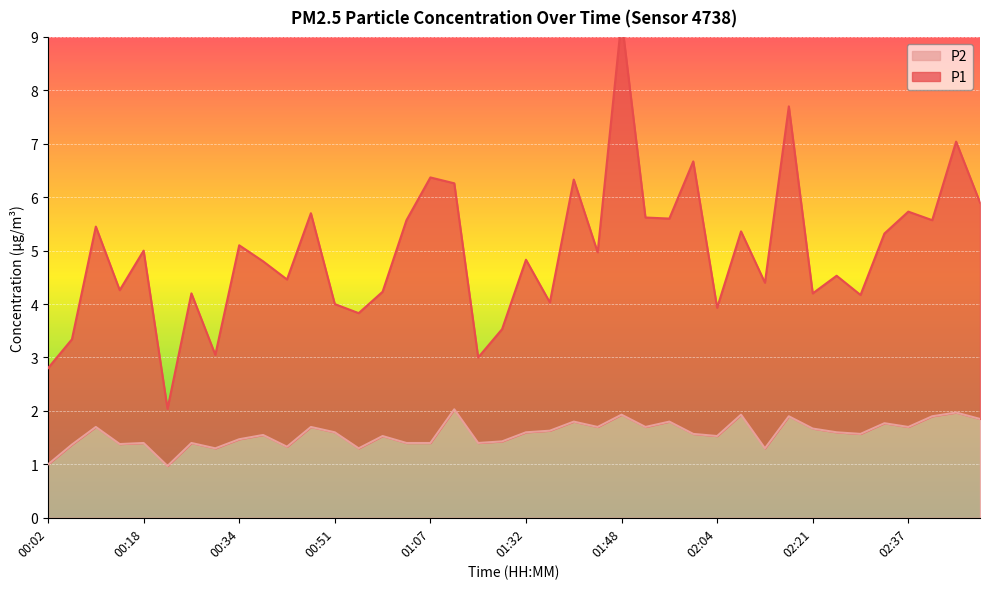

How many data points in P1 are above 4?

31